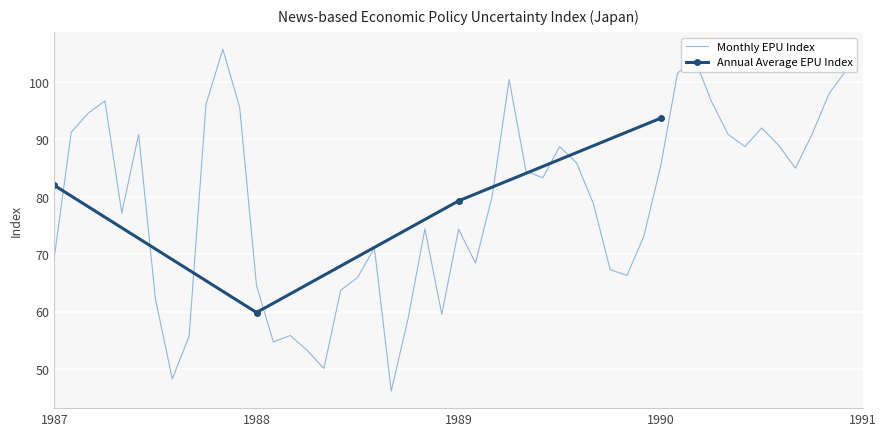

True or false: 1987 and 1988 intersect in this chart.

True